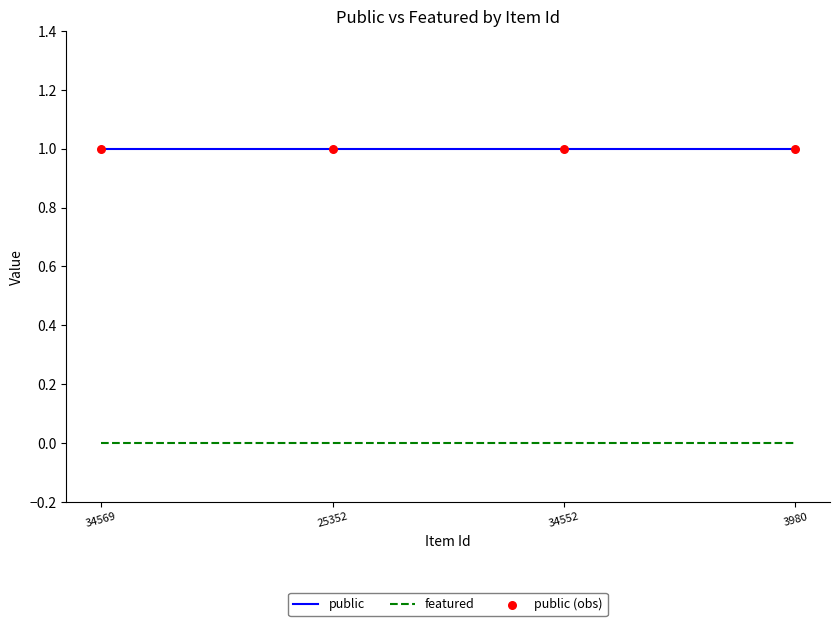

What is the total value across all series at 3980?

1